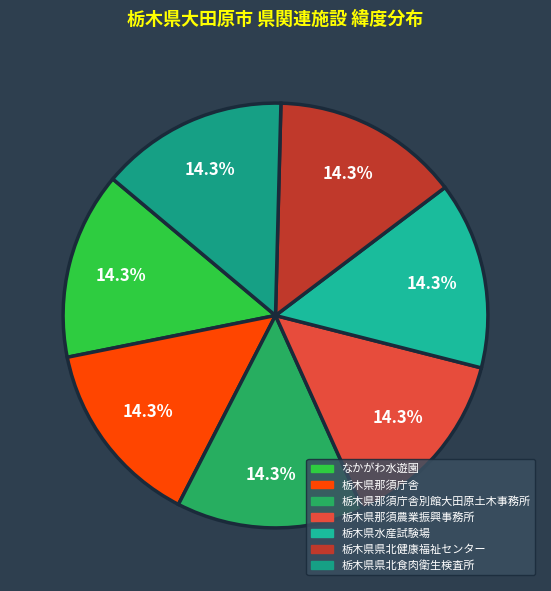

Which category has the smallest portion of the pie?

なかがわ水遊園